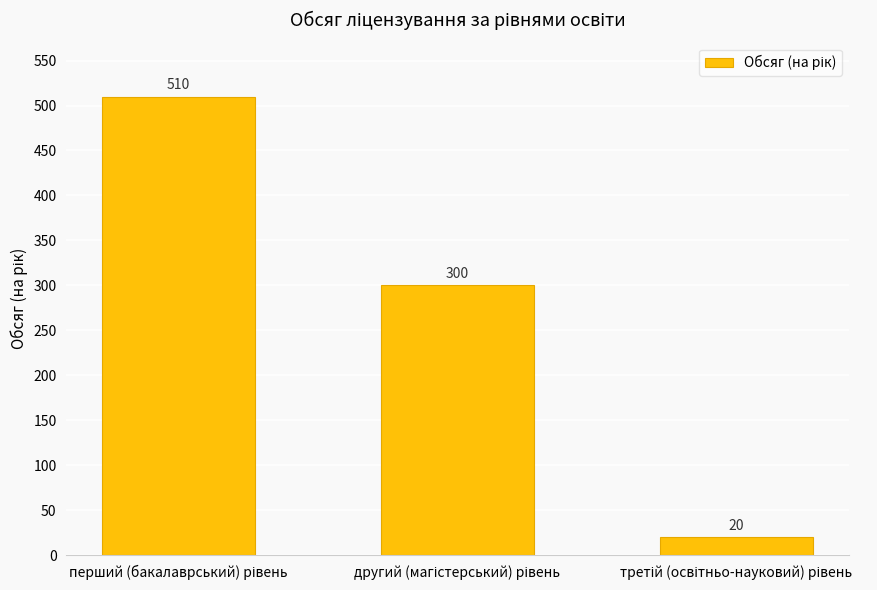

What is the value of the 2nd bar from the left?

300